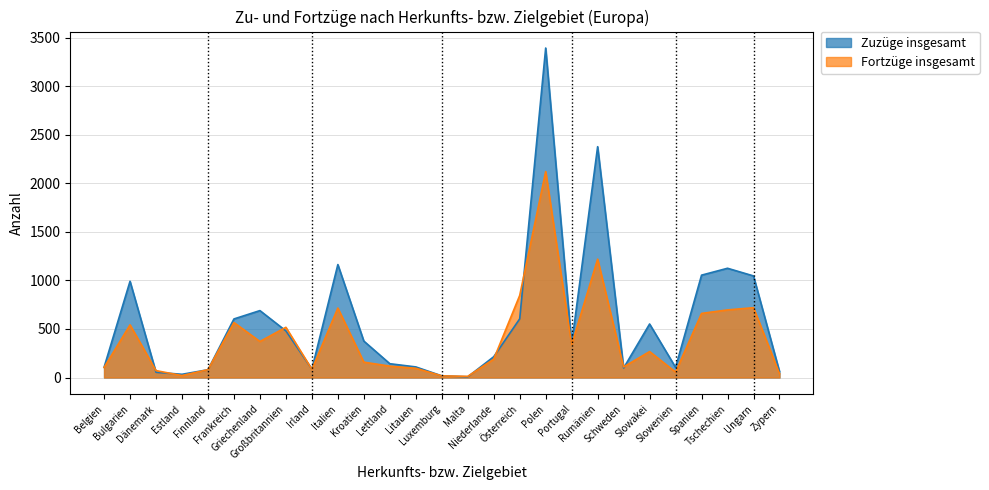

True or false: Zuzüge insgesamt has a value of 102 at Zypern.

False